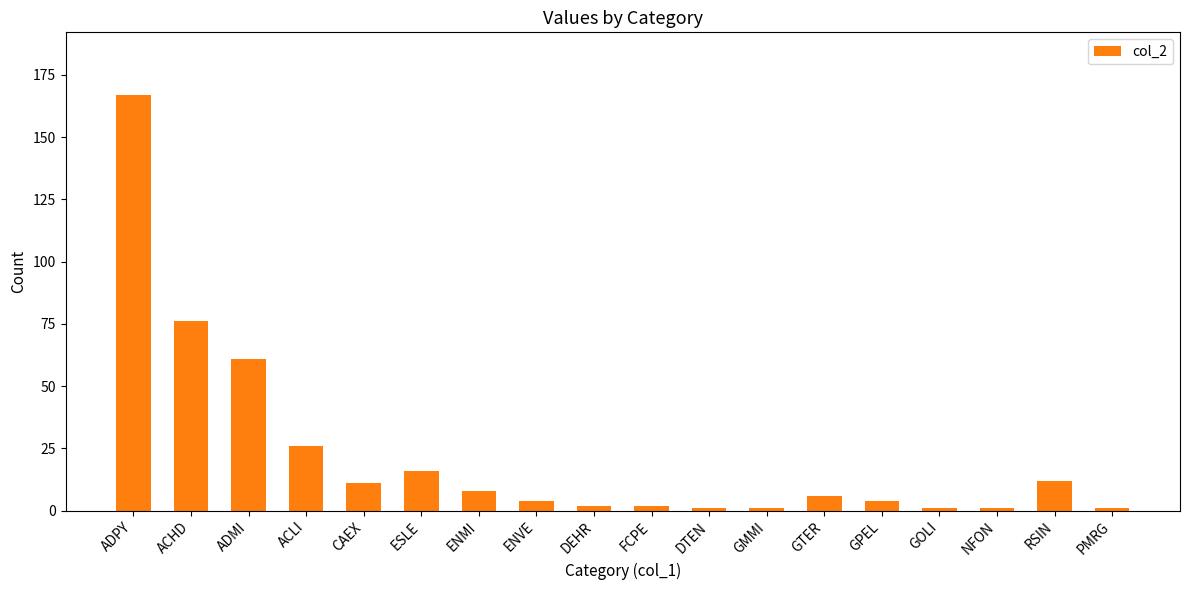

What is the change in value from ESLE to DTEN?

-15